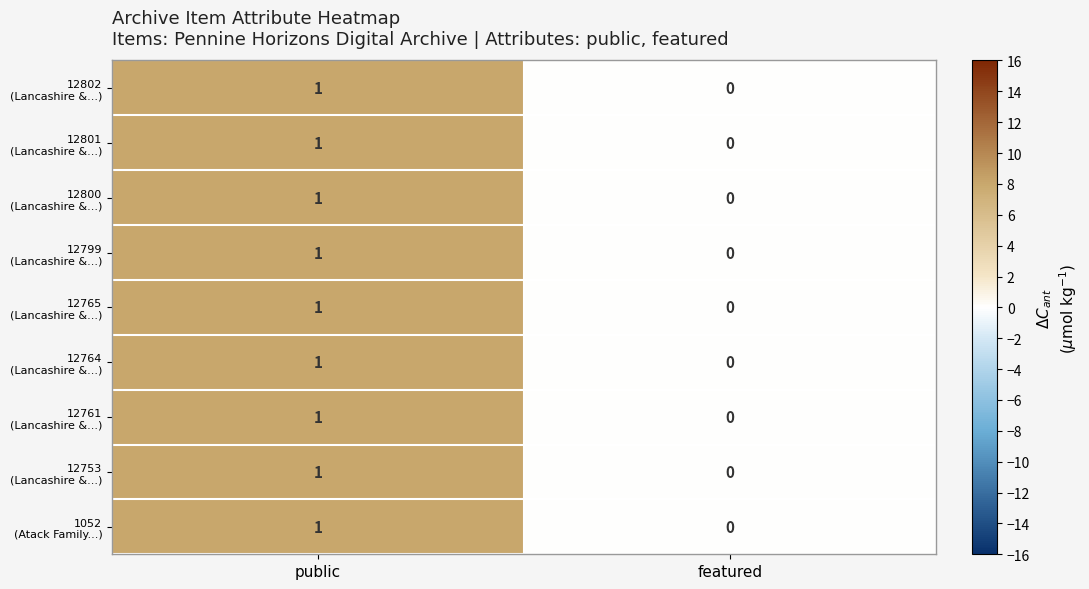

What is the total value across all series at public?

9